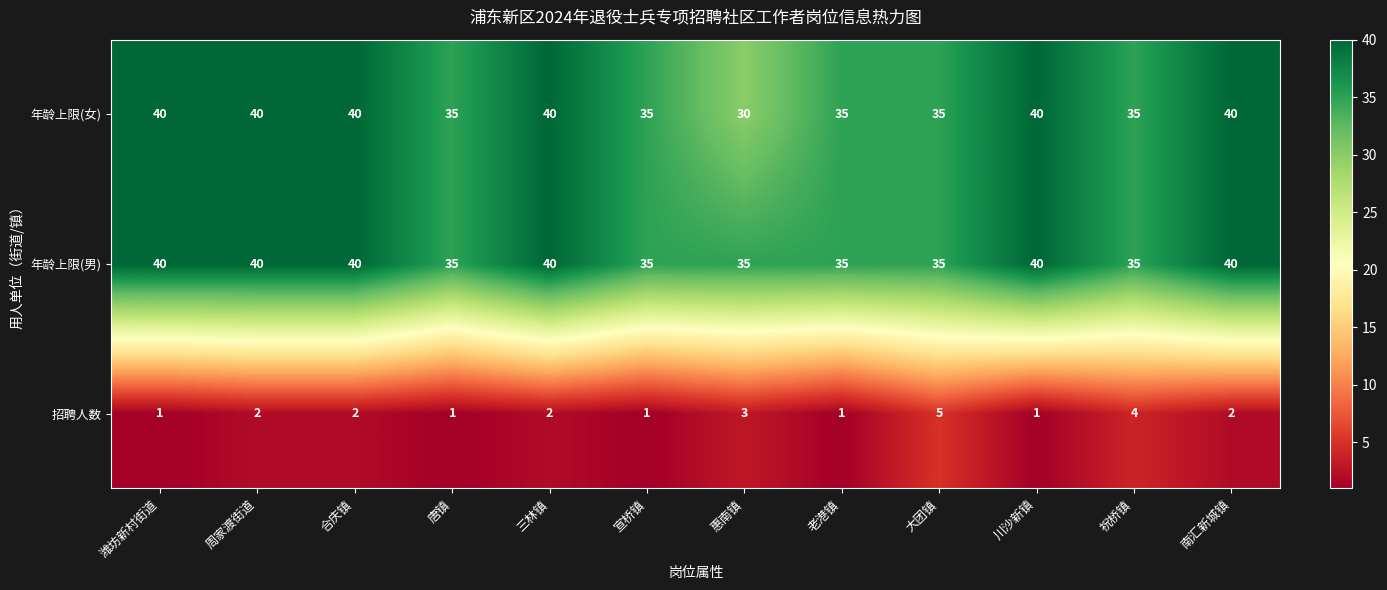

Read the 年龄上限(男) value at 大团镇.

35